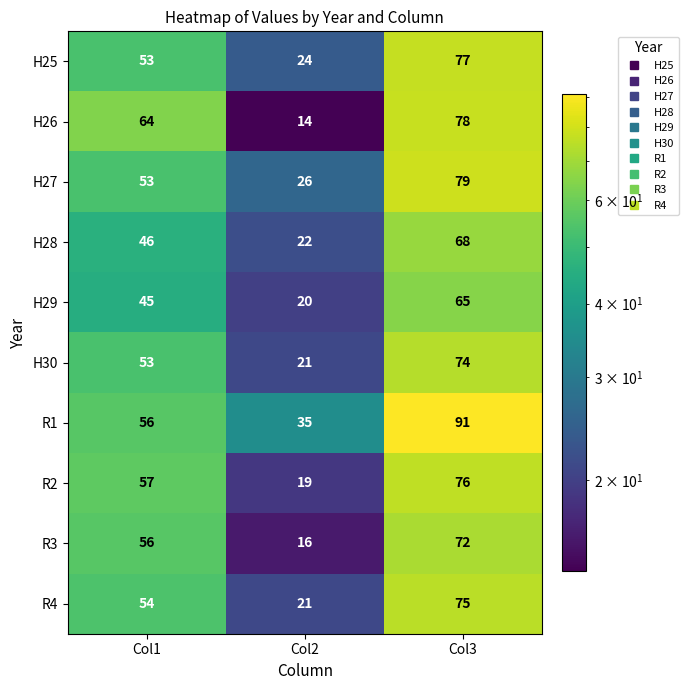

The R3 series shows 16 at Col2. True or false?

True